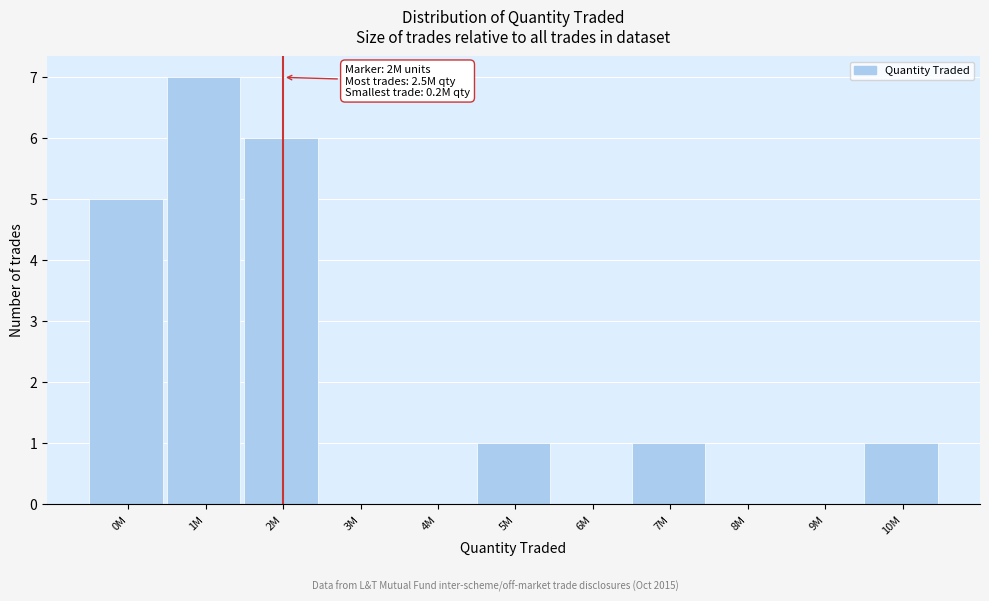

Reading right to left, list all the values displayed in this chart.

10M=1	9M=0	8M=0	7M=1	6M=0	5M=1	4M=0	3M=0	2M=6	1M=7	0M=5